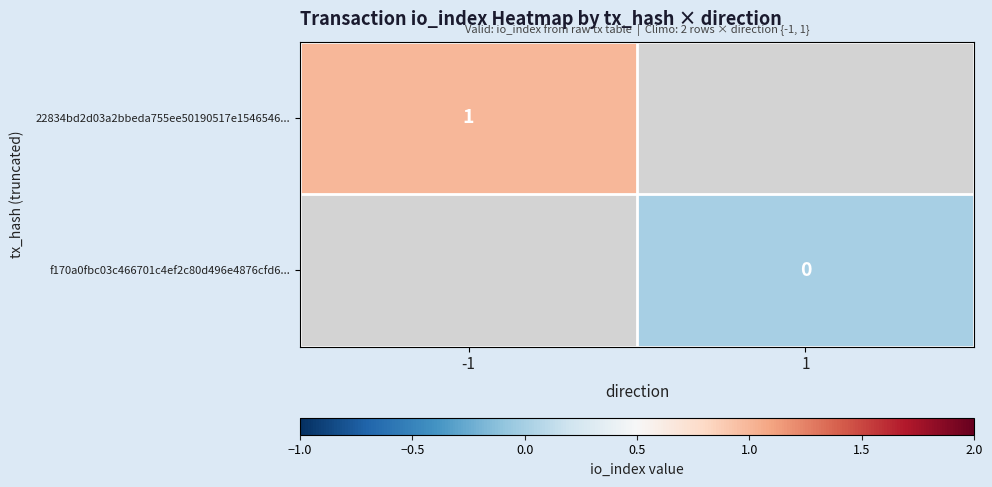

Count the number of data series in this chart.

2